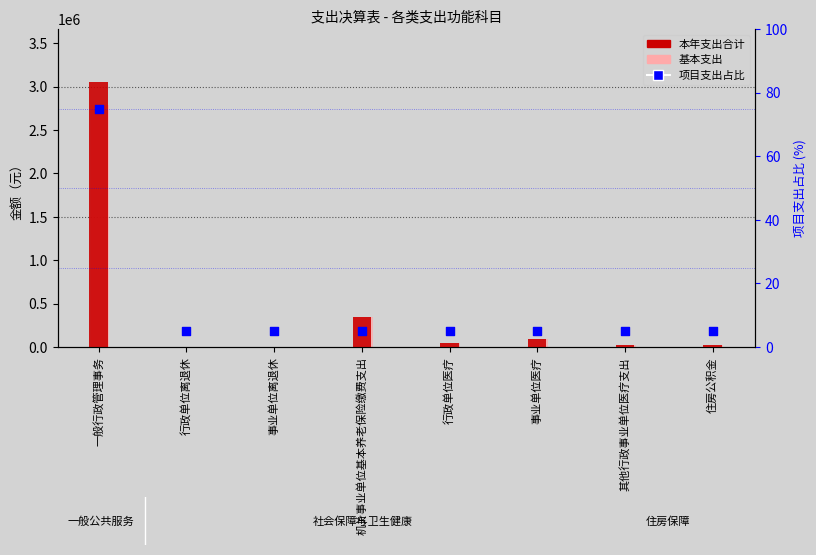

Is the value of 基本支出 at 机关事业单位基本养老保险缴费支出 greater than the value of 本年支出合计 at 其他行政事业单位医疗支出?

Yes